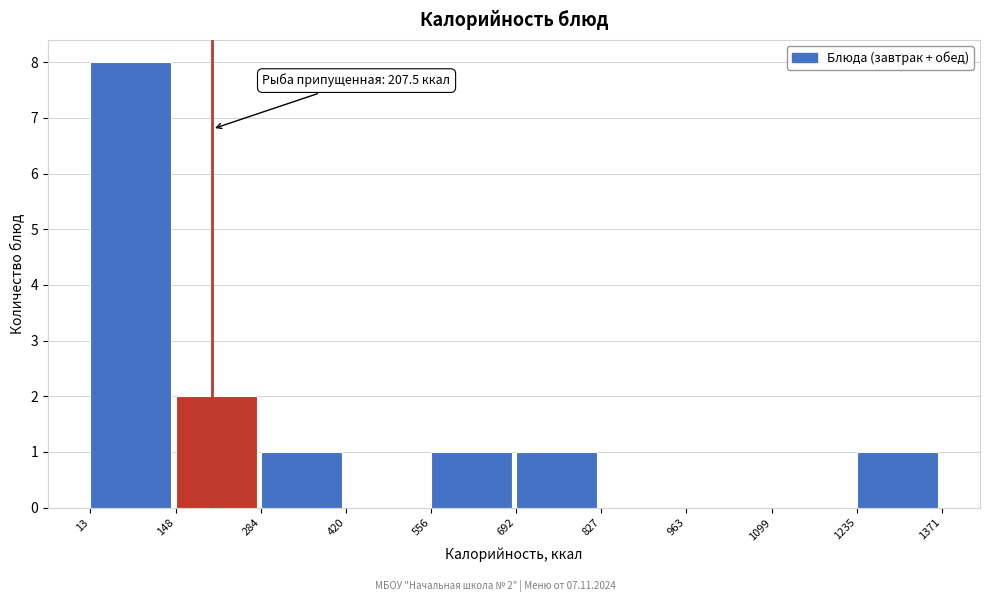

Over which range of the x-axis is the bar tallest?

13 to 148